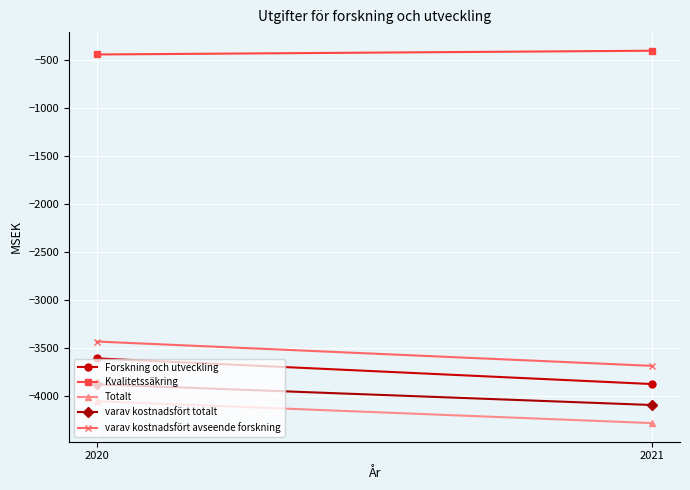

Is it true that Kvalitetssäkring equals -656 at 2020?

False